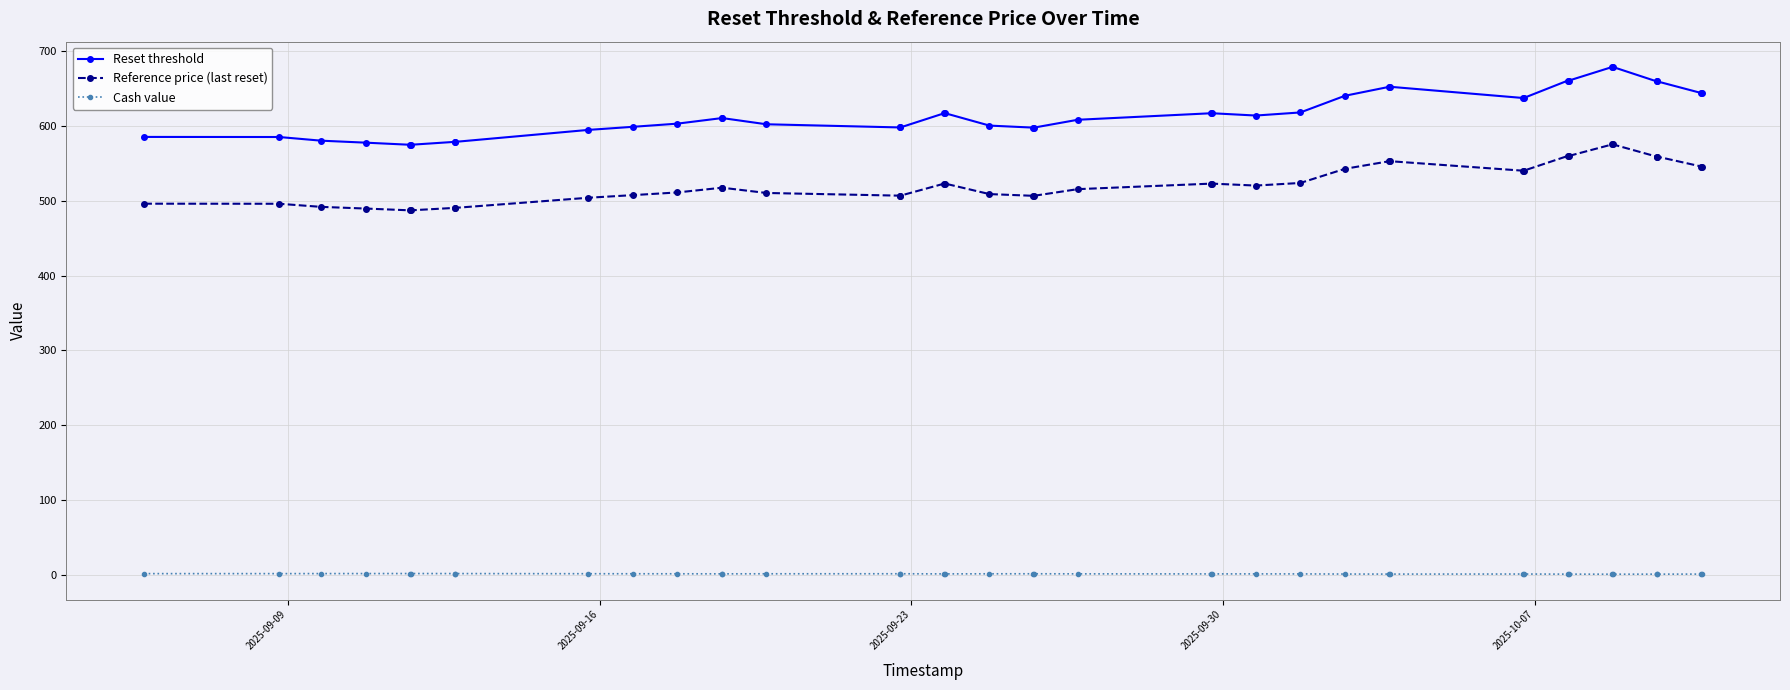

What is the value of the Reset threshold point at the 36th from the left?

659.9